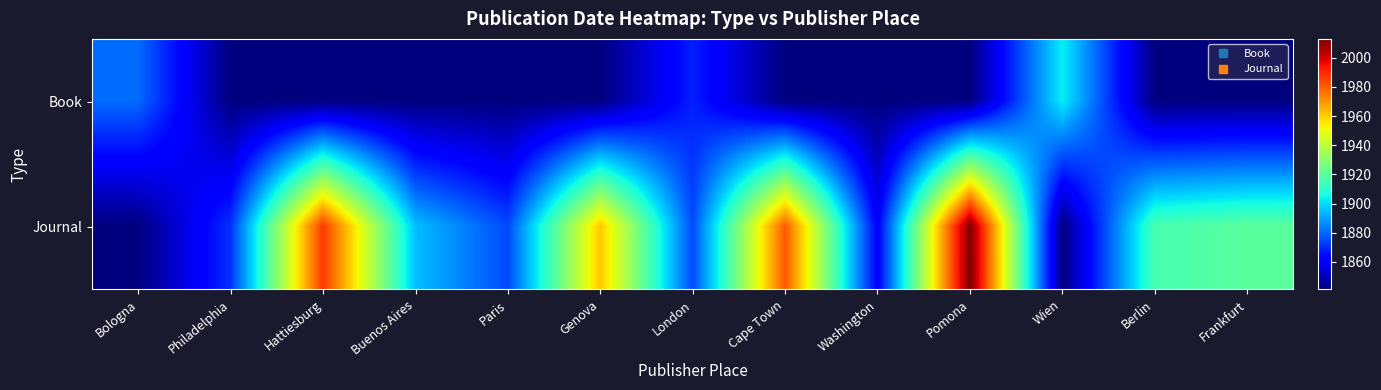

Reading left to right, extract all data points from this chart.

Book: Bologna=1881	Philadelphia=1841	Hattiesburg=1841	Buenos Aires=1841	Paris=1841	Genova=1841	London=1868	Cape Town=1841	Washington=1841	Pomona=1841	Wien=1903	Berlin=1841	Frankfurt=1841
Journal: Bologna=1841	Philadelphia=1871	Hattiesburg=1987	Buenos Aires=1895	Paris=1875	Genova=1961	London=1875	Cape Town=1981	Washington=1861	Pomona=2013	Wien=1841	Berlin=1916	Frankfurt=1920